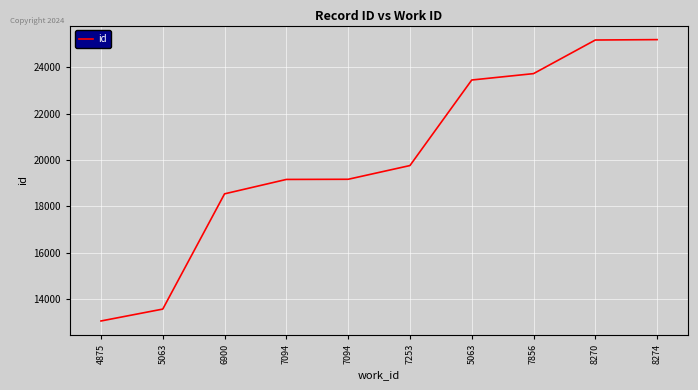

Is this an area chart (filled region under the line)?

No